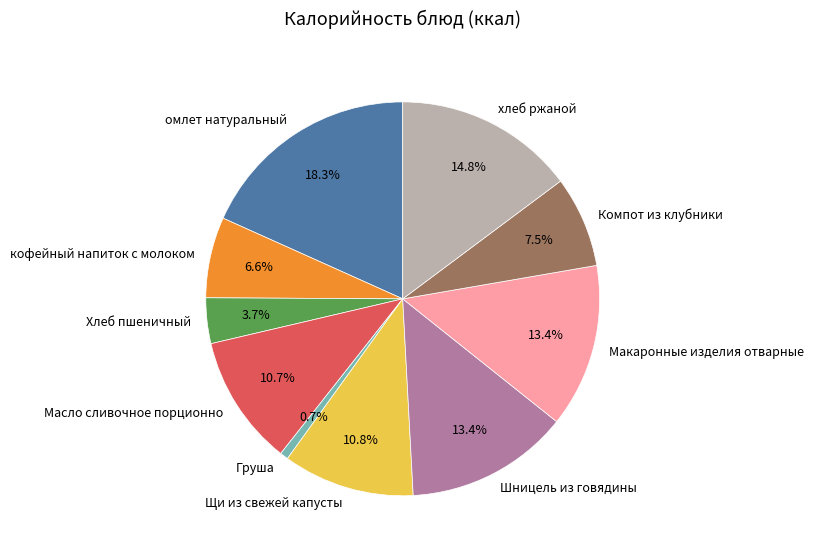

How much of the chart is everything except Компот из клубники?

92.5%